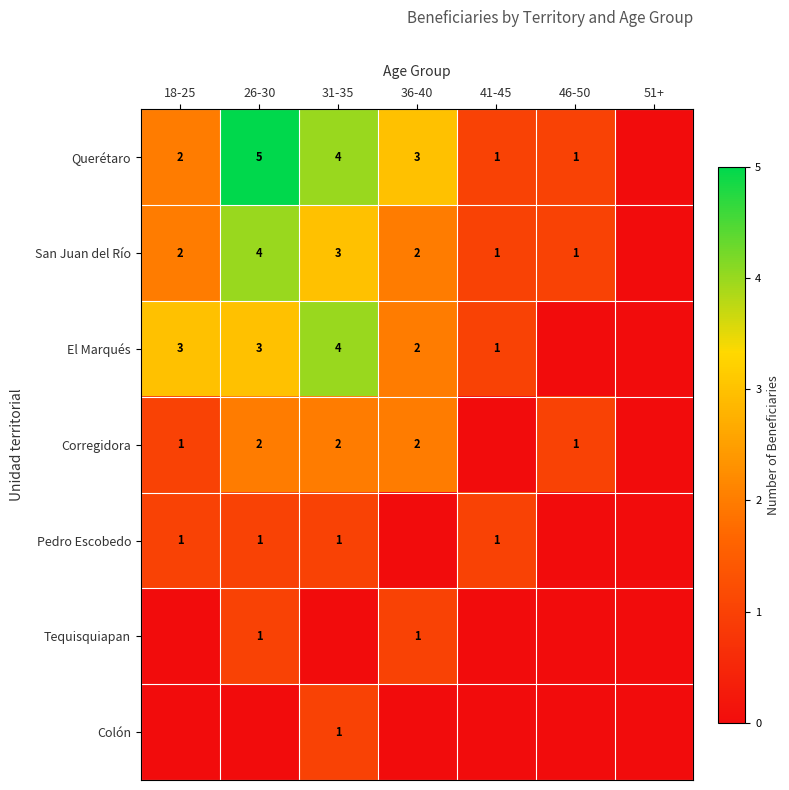

What is the total value across all series at 36-40?

10